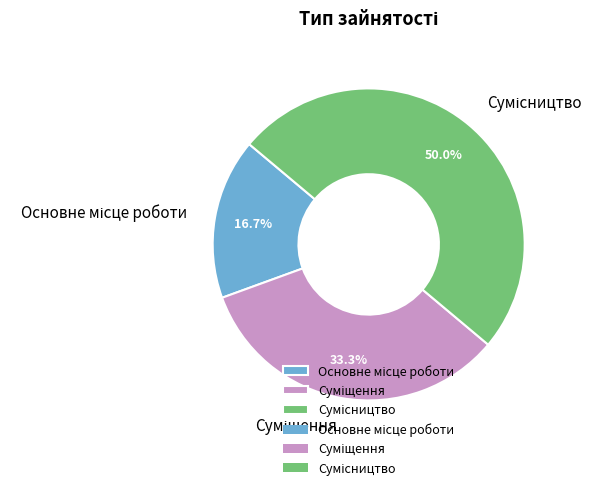

Count the number of slices in the pie.

3